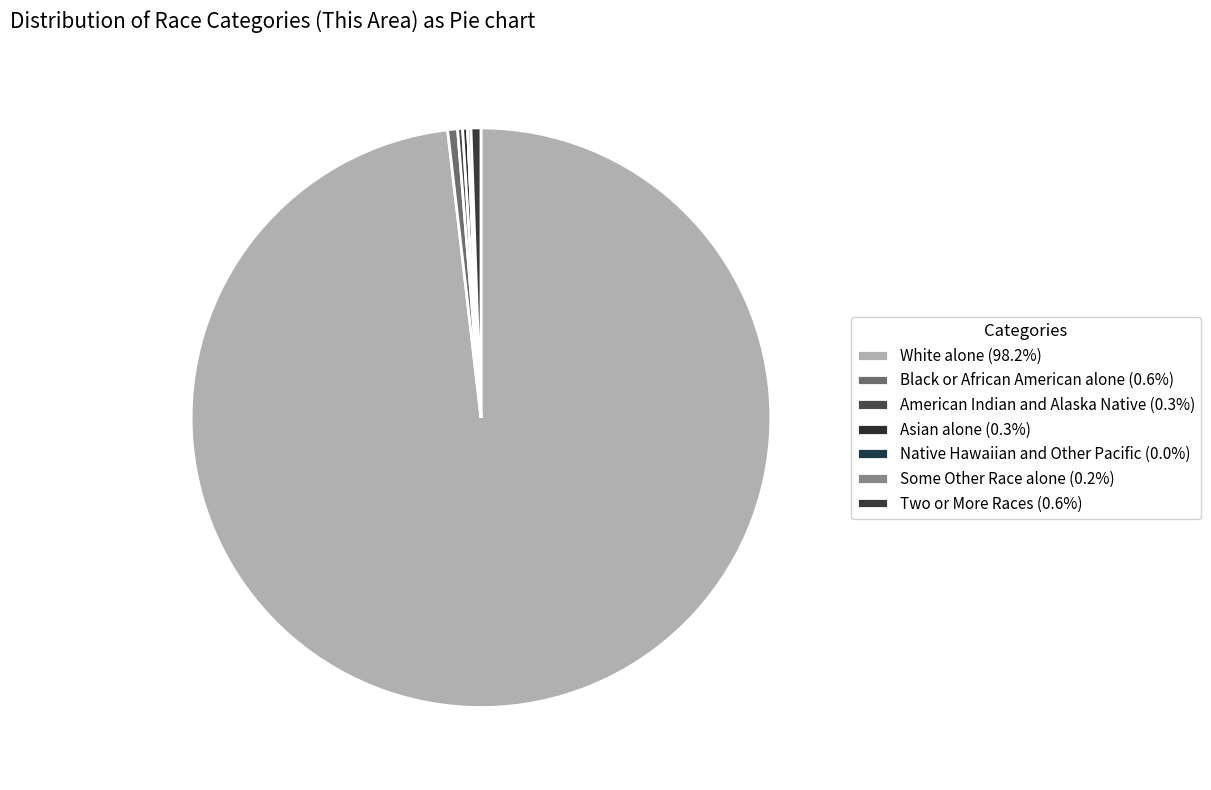

Between Black or African American alone and Two or More Races, which is larger?

Black or African American alone